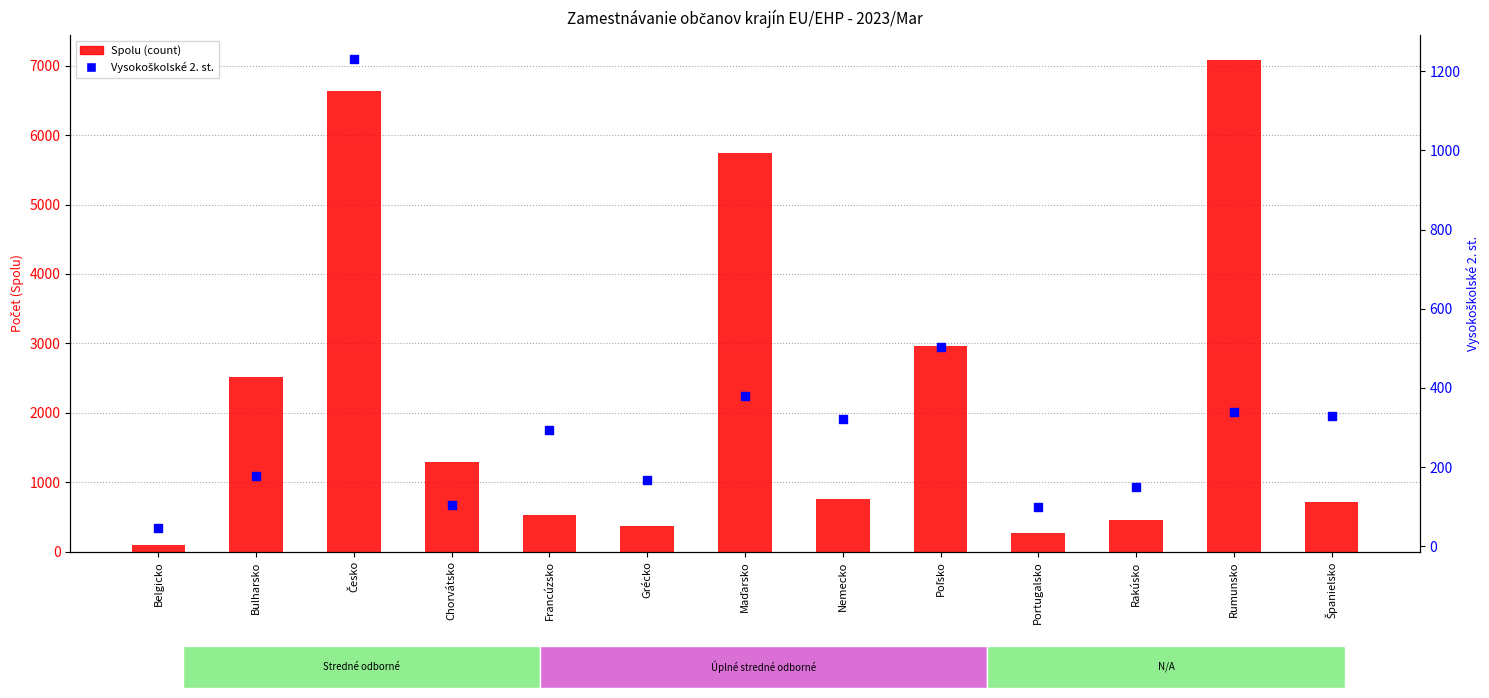

Which series has the largest Y range (max minus min)?

Spolu